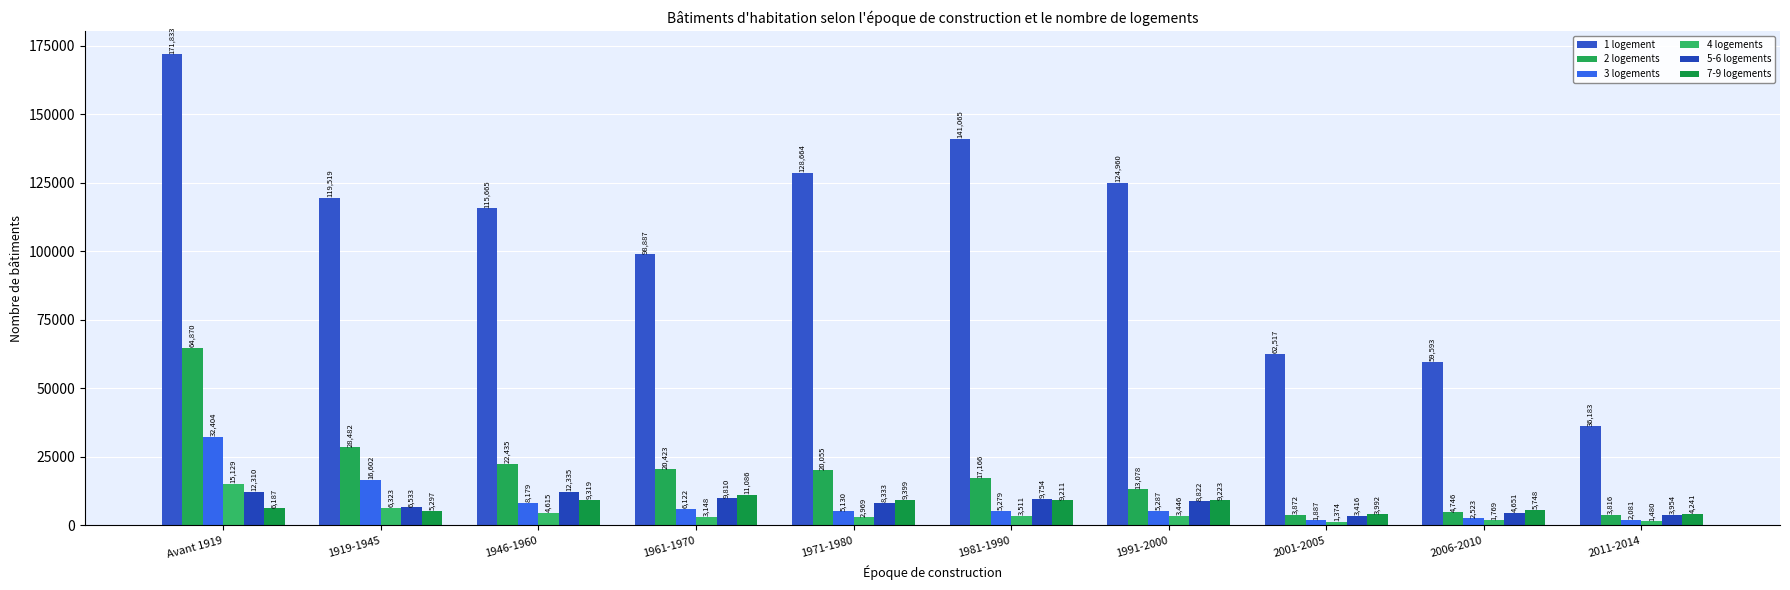

List the labels in order of 4 logements value, smallest first.

2001-2005, 2011-2014, 2006-2010, 1971-1980, 1961-1970, 1991-2000, 1981-1990, 1946-1960, 1919-1945, Avant 1919